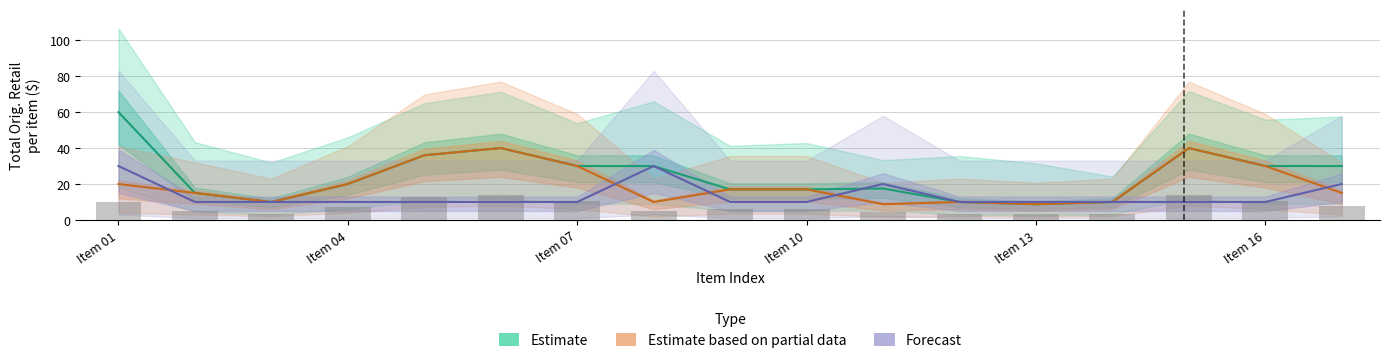

At how many categories does at least one series exceed 57?

1